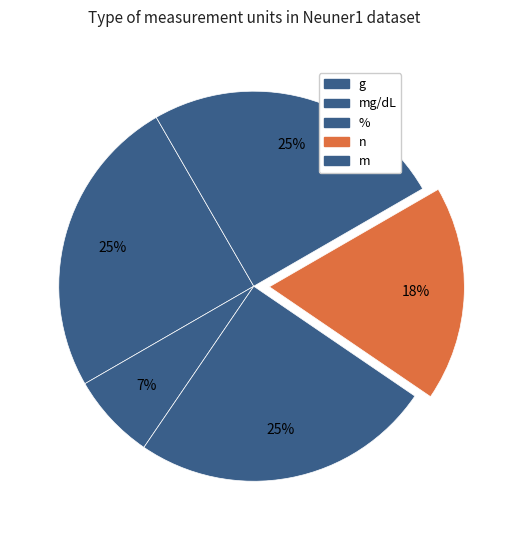

What percentage is the % slice, to the nearest percent?

25%